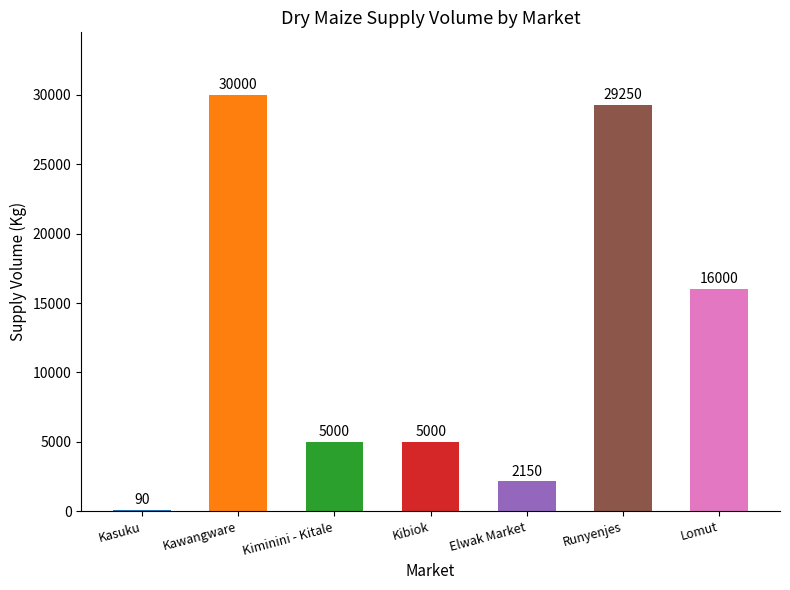

Which category has the highest value across all series?

Kawangware